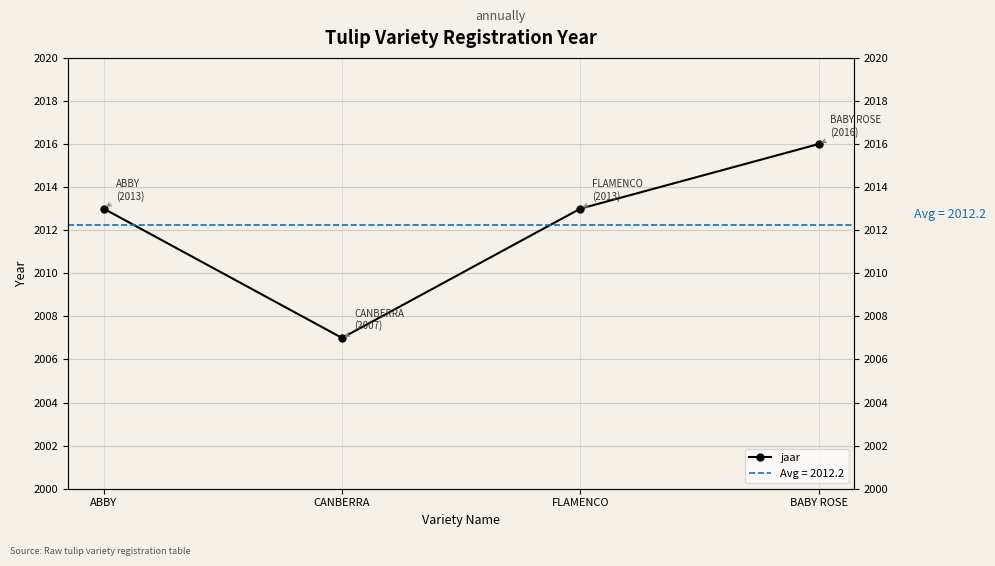

What is the change in value from ABBY to BABY ROSE?

+3